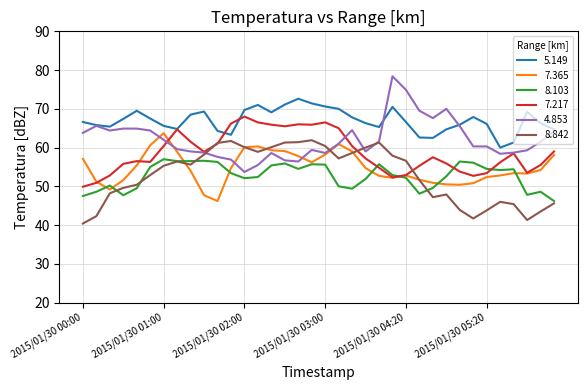

Which series has the largest total across all categories?

5.149